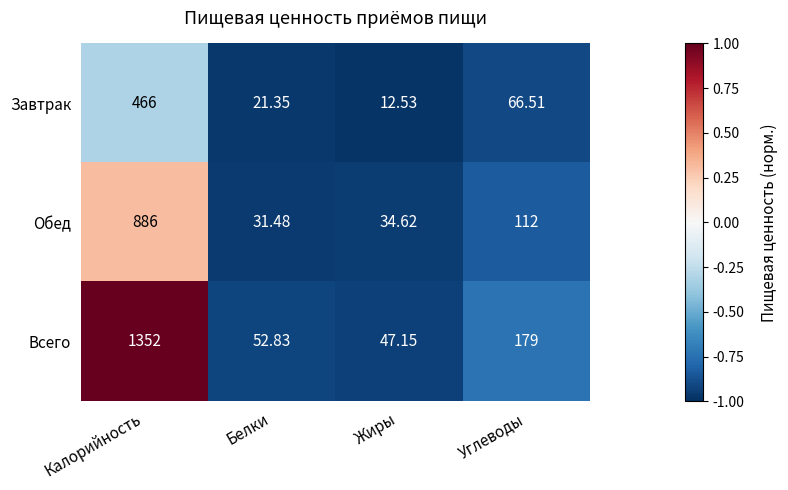

Where is Всего nearest to the value 699?

Углеводы